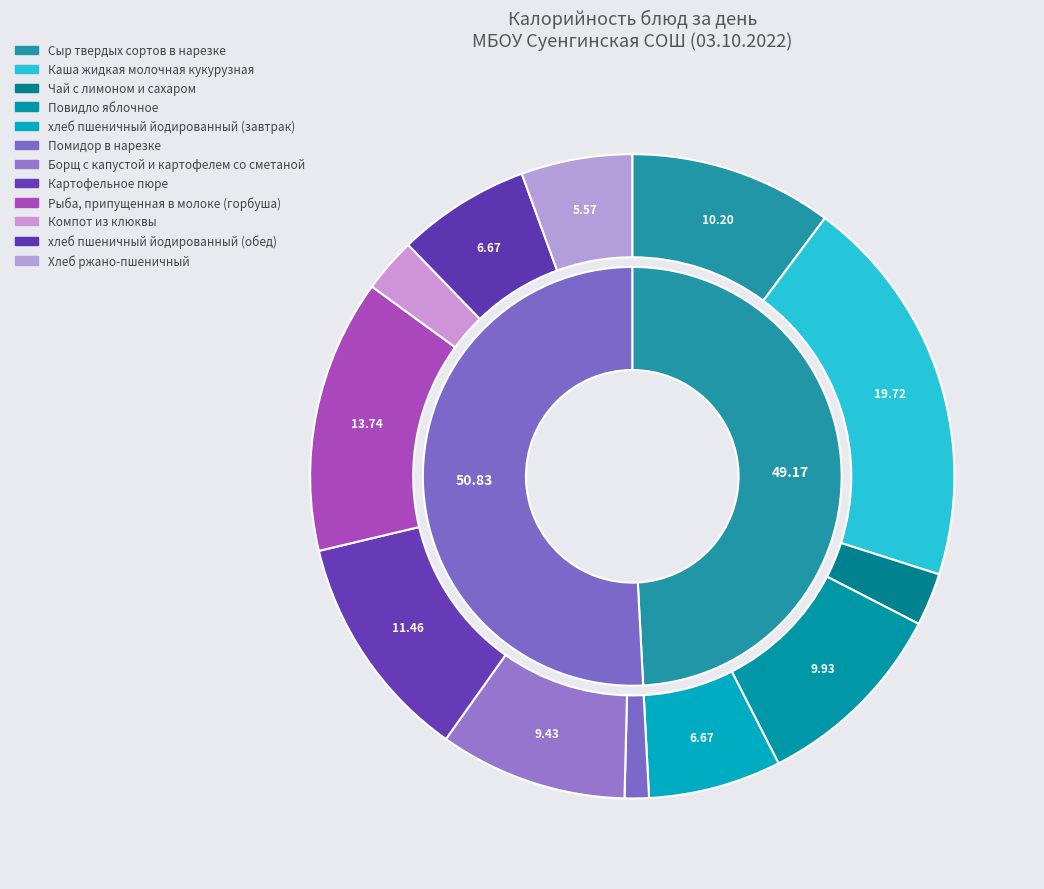

To the nearest percent, what portion does Рыба, припущенная в молоке (горбуша) represent?

14%